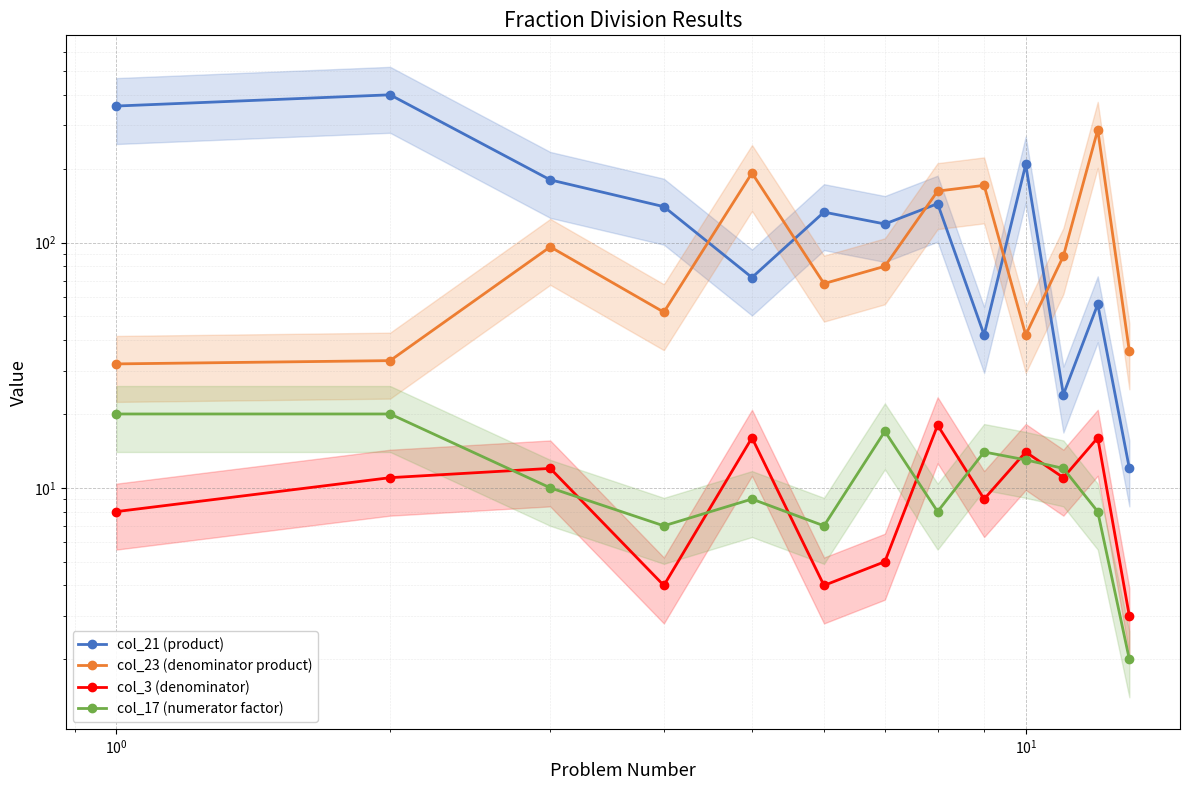

True or false: col_21 (product) has a value of 59 at 7.

False